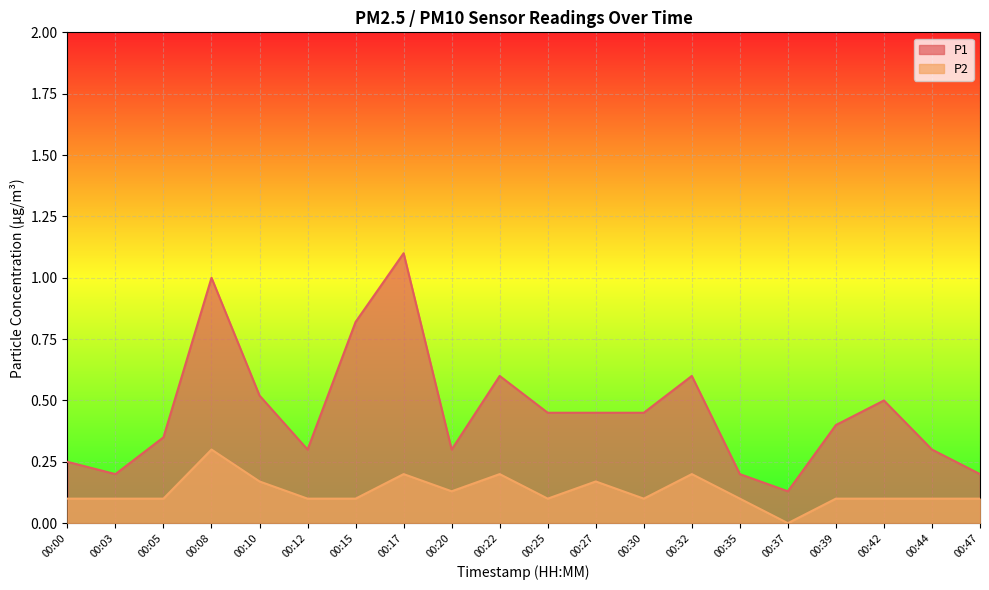

At which category does P2 reach its first local peak?

00:08